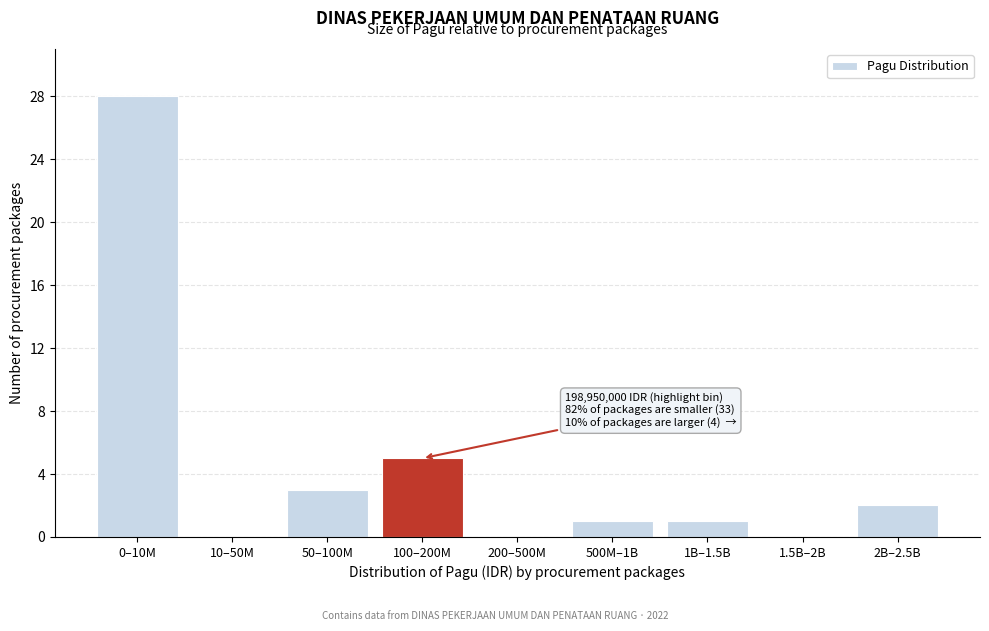

Reading left to right, transcribe all the data shown in this chart.

0–10M=28	10–50M=0	50–100M=3	100–200M=5	200–500M=0	500M–1B=1	1B–1.5B=1	1.5B–2B=0	2B–2.5B=2